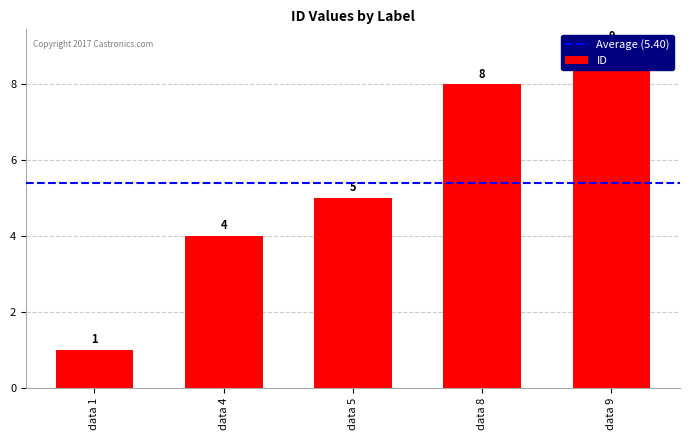

What value does the data have at data 4?

4